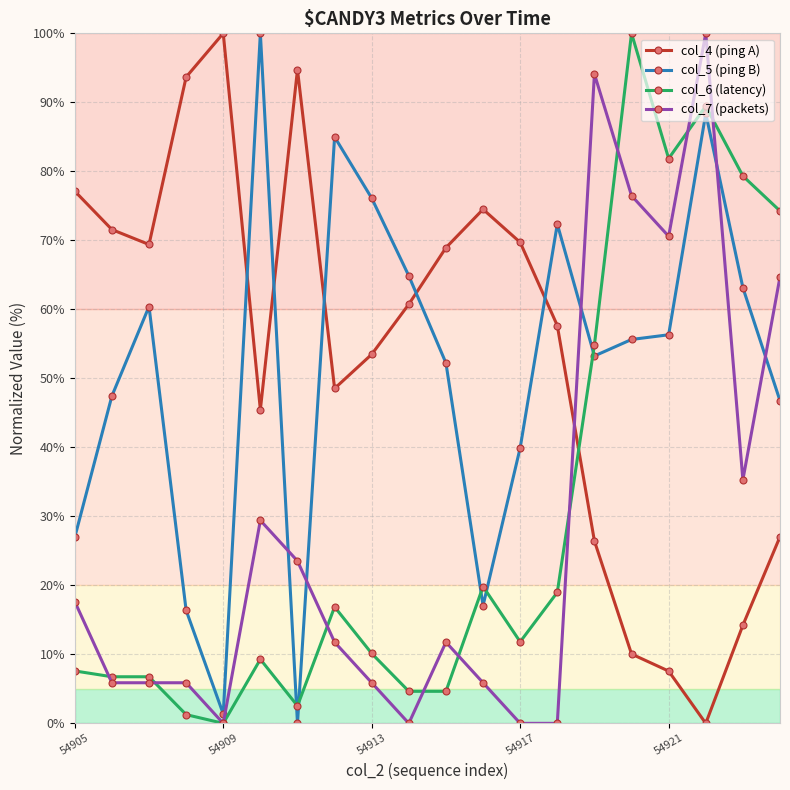

How many data points does each series have?

20